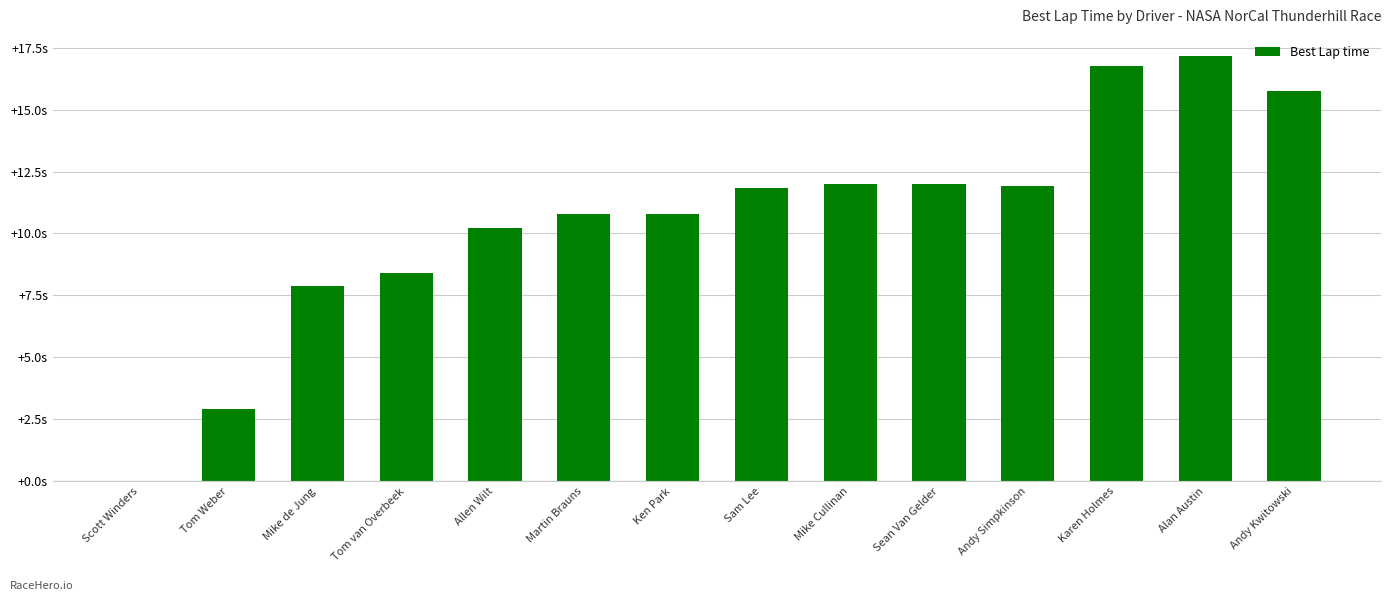

List the labels in order of value, smallest first.

Scott Winders, Tom Weber, Mike de Jung, Tom van Overbeek, Allen Wilt, Martin Brauns, Ken Park, Sam Lee, Andy Simpkinson, Sean Van Gelder, Mike Cullinan, Andy Kwitowski, Karen Holmes, Alan Austin